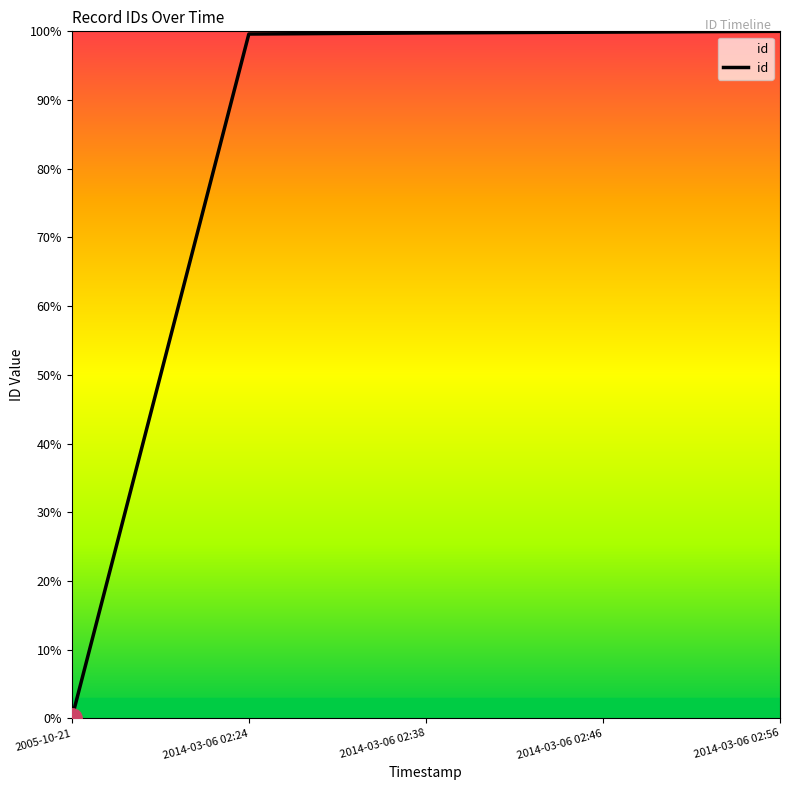

What position from the right is 2014-03-06 02:24?

4